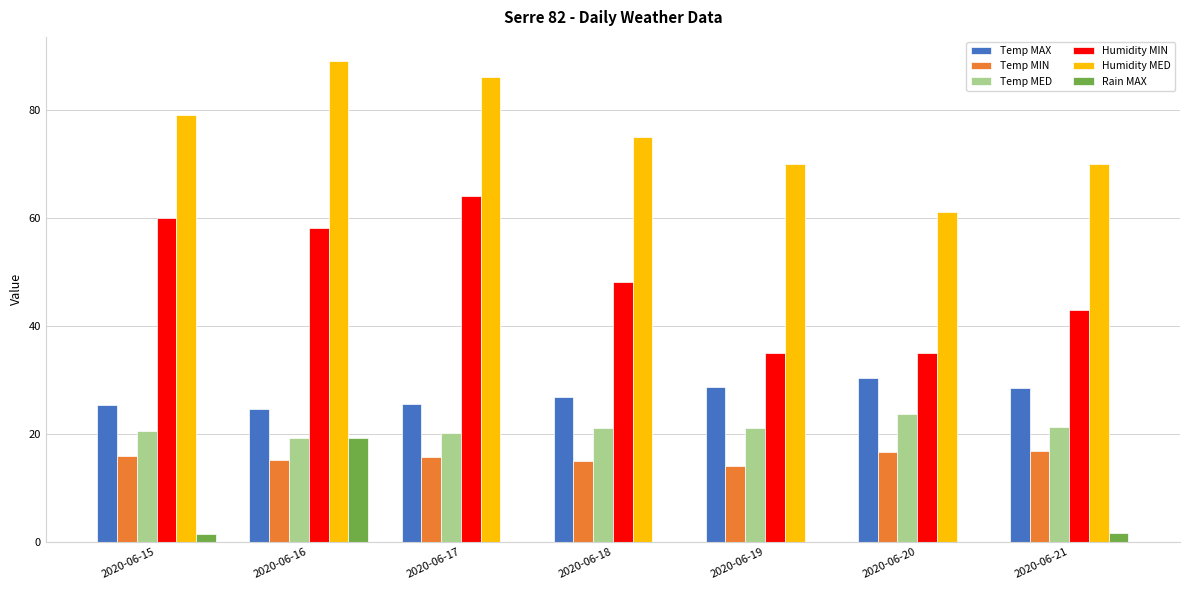

What is the sum of the Humidity MIN values at 2020-06-18 and 2020-06-19?

83.0